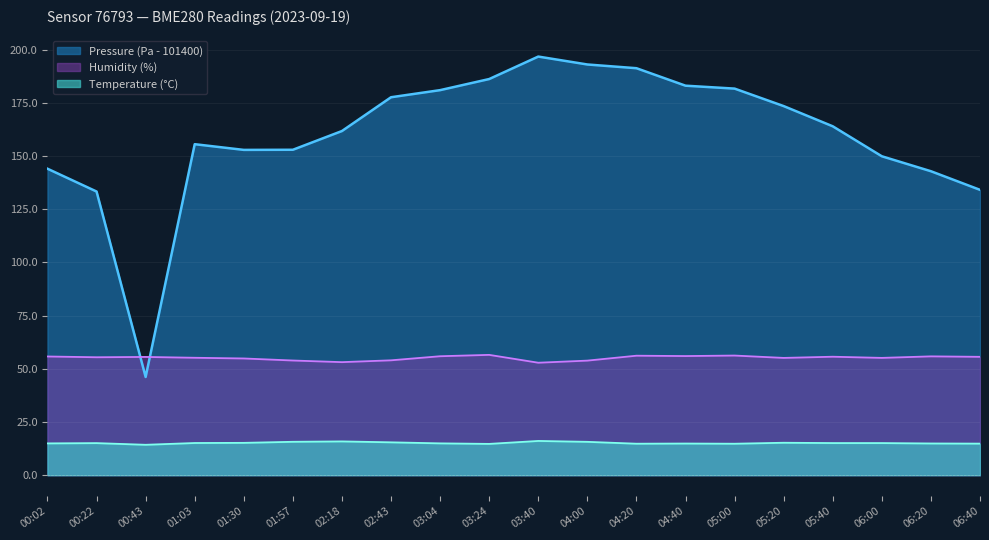

True or false: Temperature has a value of 15.2 at 05:20.

True